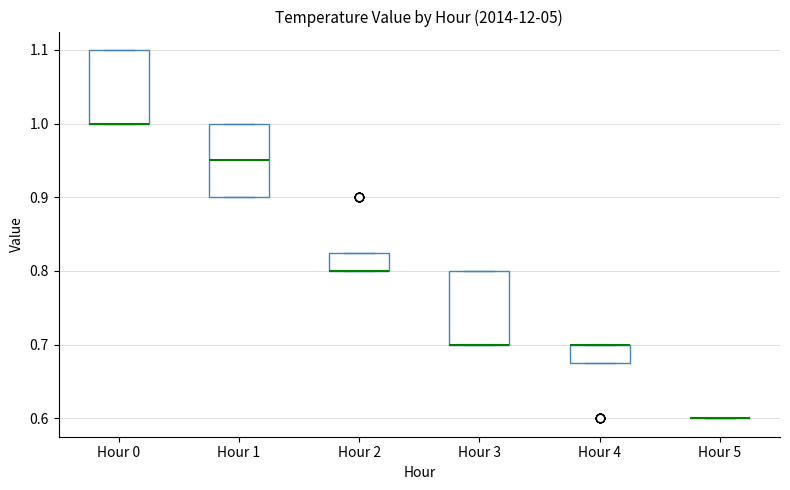

Where is the upper edge of the box for Hour 1 on the y-axis? The values are not printed on the chart, so give them approximately, as read against the axis.

1.00